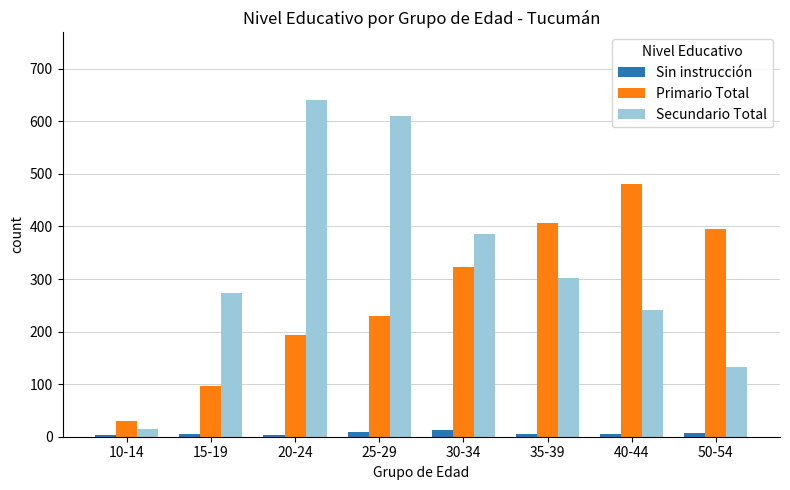

What is the value of the Primario Total bar at the 5th from the left?

323